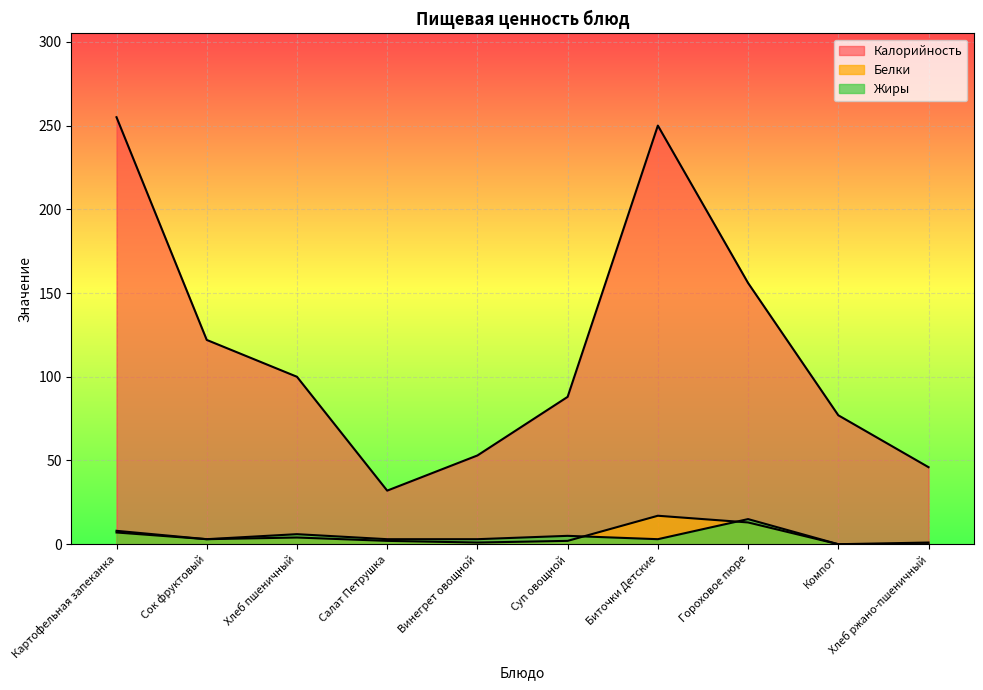

What is the sum of the Белки values at Гороховое пюре and Компот?

13